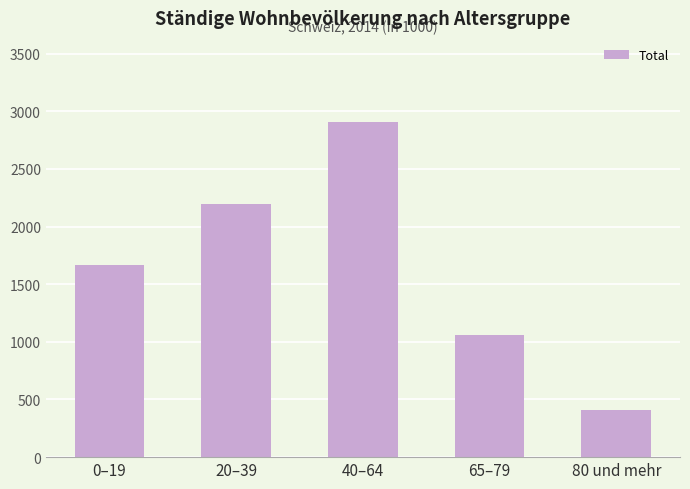

The value at 65–79 is 1816.8. True or false?

False